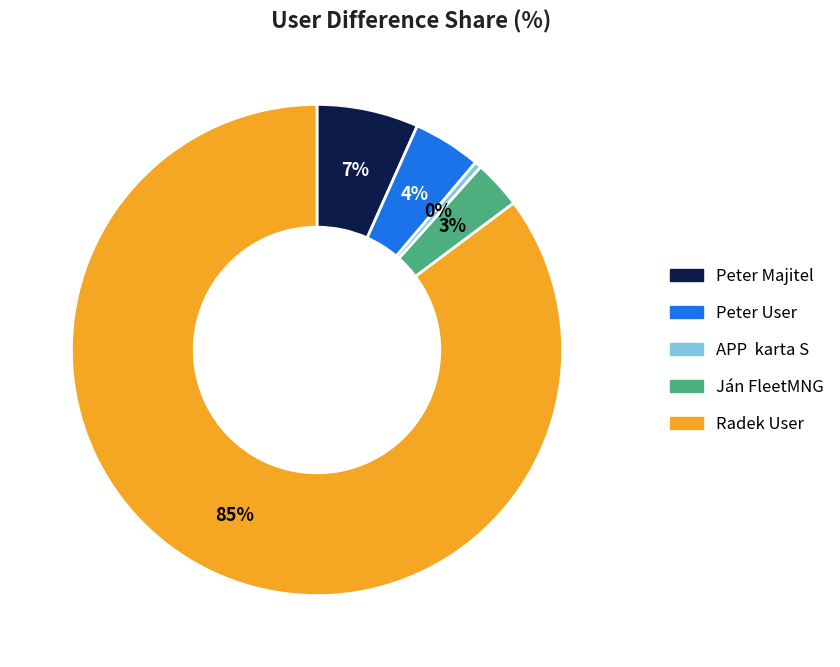

Is the sum of Ján FleetMNG and Radek User greater than half?

Yes